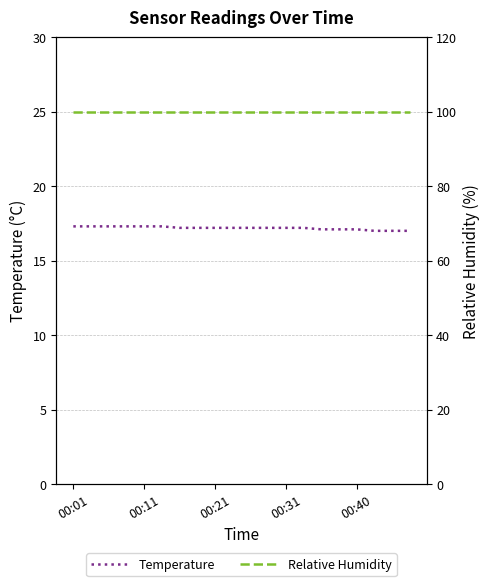

What is the sum of the Relative Humidity values at 00:01 and 9?

199.8